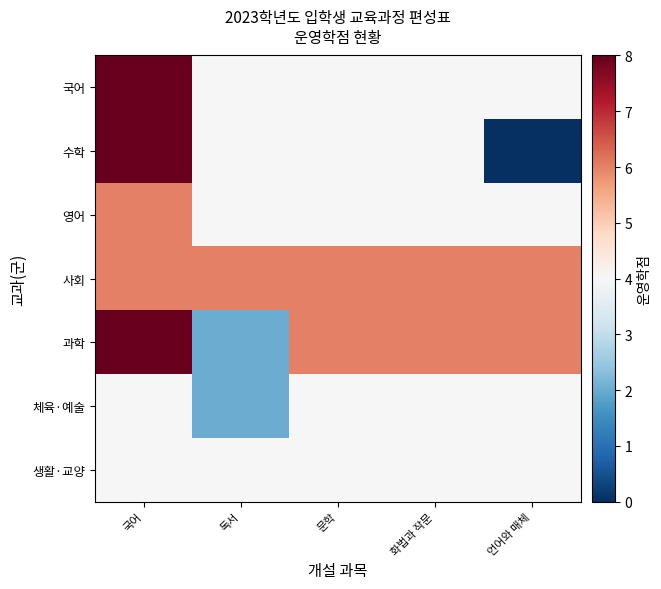

Reading right to left, transcribe all the data shown in this chart.

국어: 언어와 매체=4	화법과 작문=4	문학=4	독서=4	국어=8
수학: 언어와 매체=0	화법과 작문=4	문학=4	독서=4	국어=8
영어: 언어와 매체=4	화법과 작문=4	문학=4	독서=4	국어=6
사회: 언어와 매체=6	화법과 작문=6	문학=6	독서=6	국어=6
과학: 언어와 매체=6	화법과 작문=6	문학=6	독서=2	국어=8
체육·예술: 언어와 매체=4	화법과 작문=4	문학=4	독서=2	국어=4
생활·교양: 언어와 매체=4	화법과 작문=4	문학=4	독서=4	국어=4